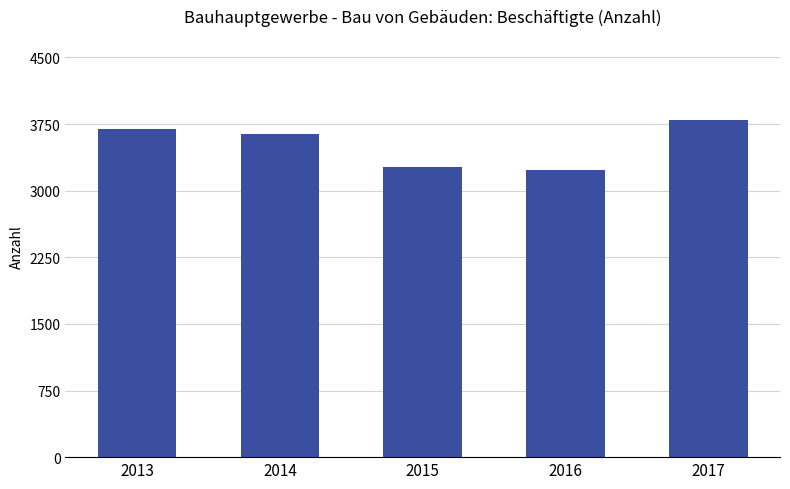

Does the chart contain any negative values?

No